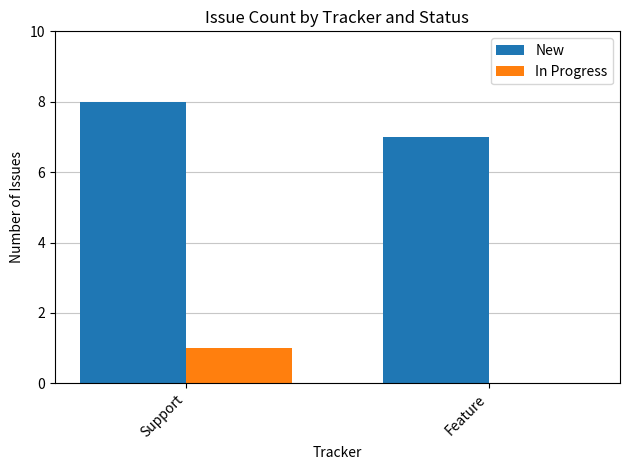

Reading left to right, transcribe all the data shown in this chart.

New: 8	7
In Progress: 1	0